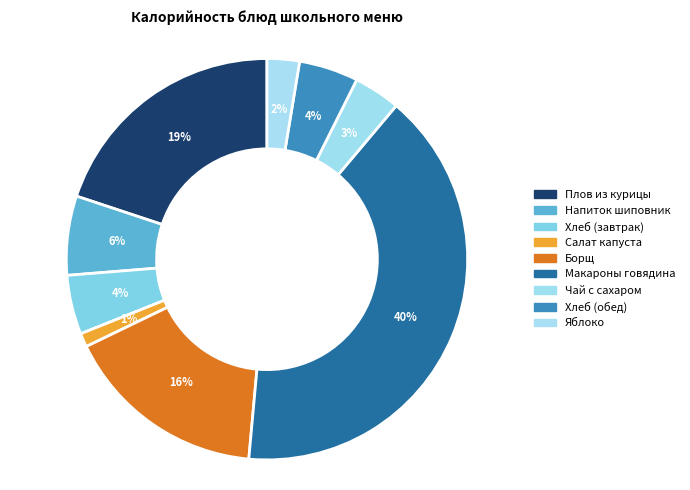

To the nearest percent, what portion does Макаронные изделия с отварной говядиной represent?

40%